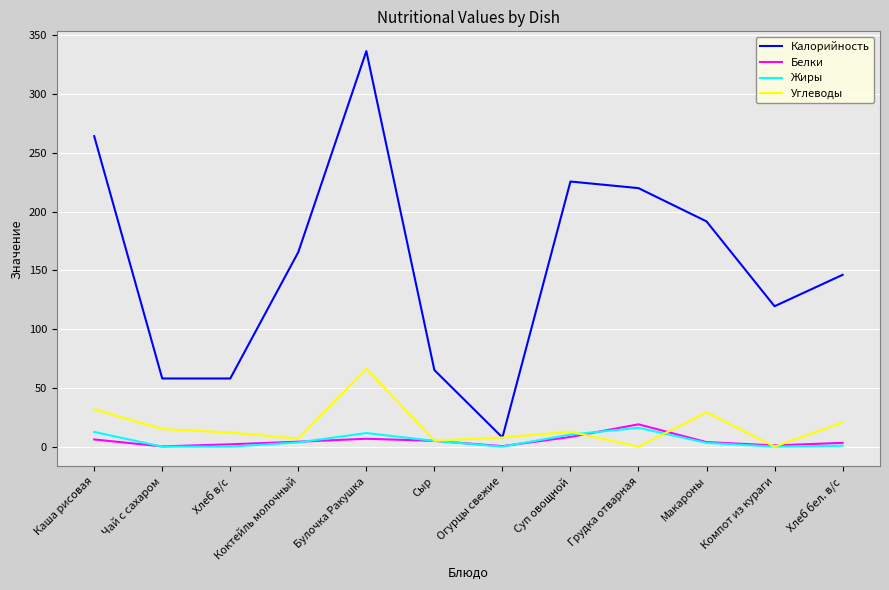

Is it true that Калорийность equals 225.6 at Суп овощной?

True